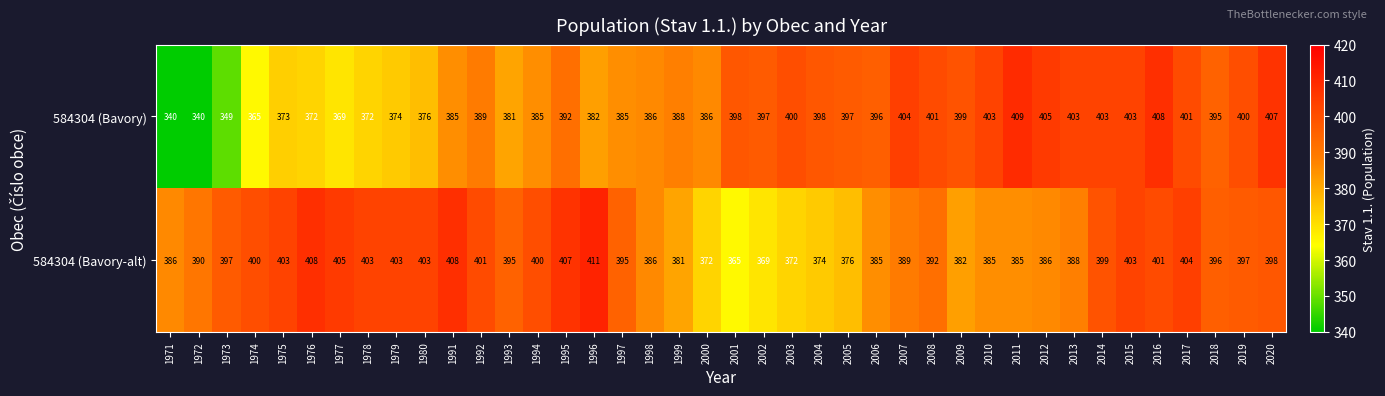

True or false: 584304 (Bavory-alt) has a value of 522 at 1992.

False